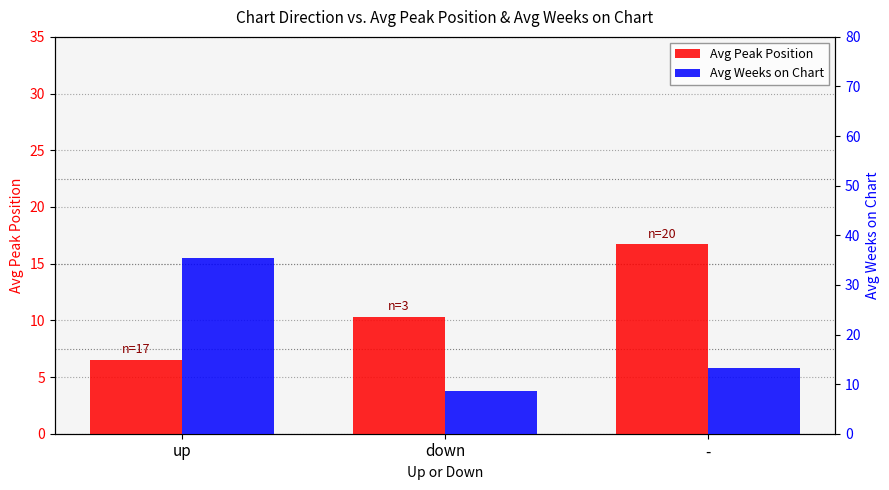

How many distinct data groups are displayed?

2